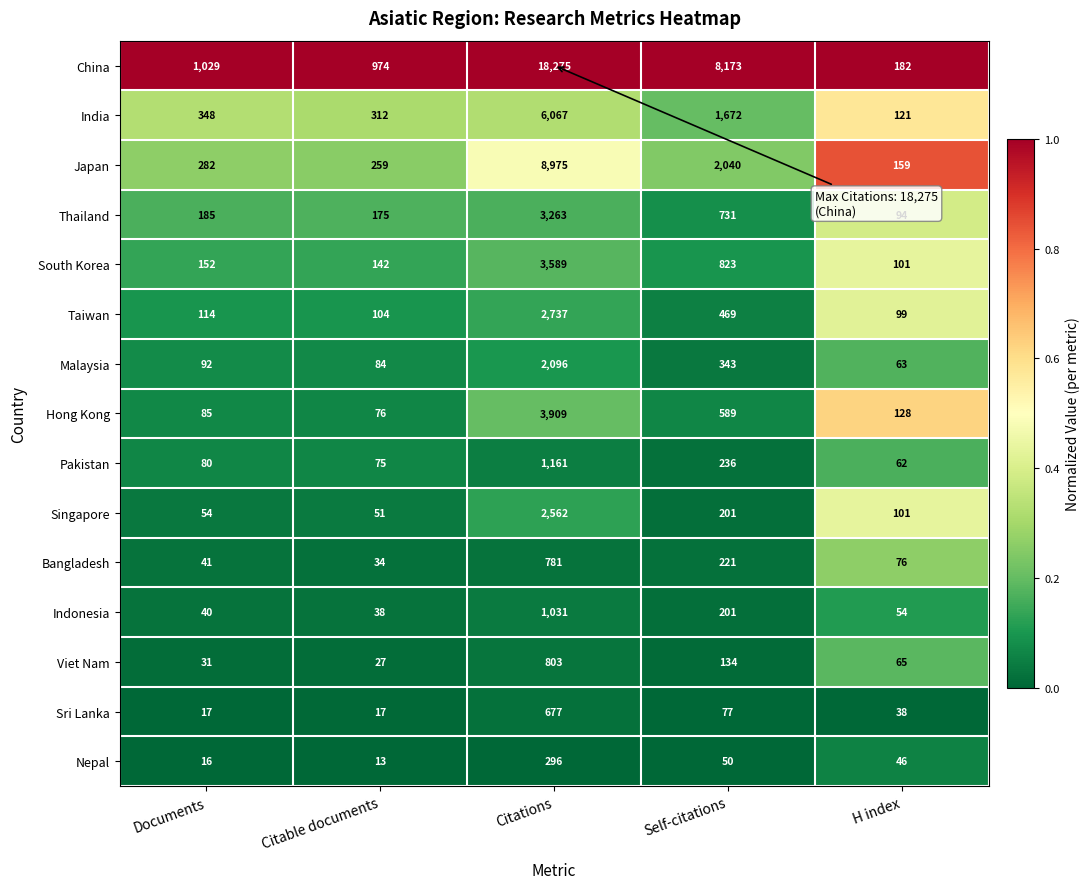

How many data points does each series have?

5